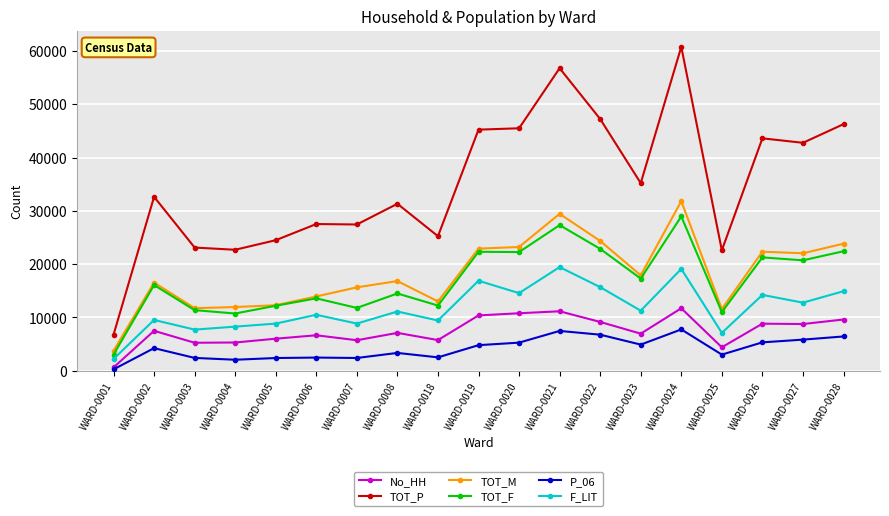

Between WARD-0008 and WARD-0022, which series saw the biggest shift?

TOT_P